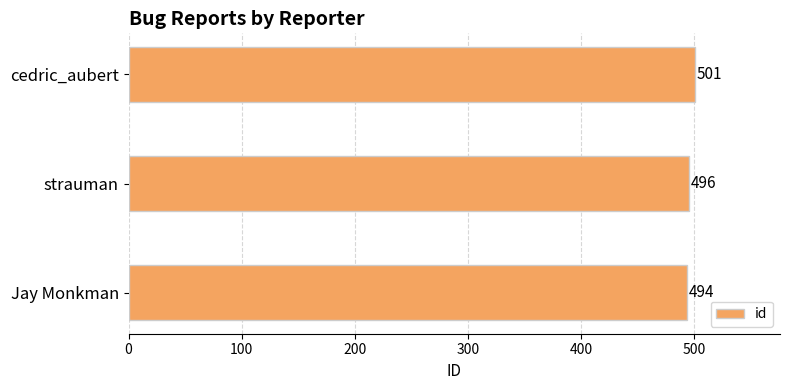

At which label is the value closest to 497?

strauman